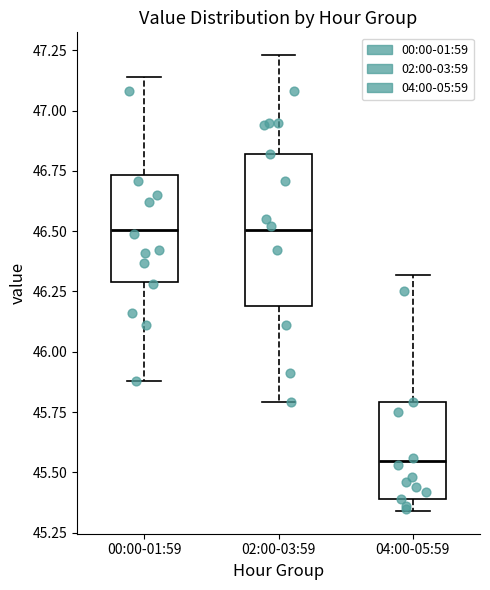

Reading left to right, transcribe this box plot: for each box, give where its median line is, the range the box spans, and where its two whiskers end, as read against the y-axis. The values are not printed on the chart, so give them approximately, as read against the axis.

00:00-01:59: median 46.50, box 46.30 to 46.75, whiskers 45.90 to 47.15
02:00-03:59: median 46.50, box 46.20 to 46.80, whiskers 45.80 to 47.25
04:00-05:59: median 45.55, box 45.40 to 45.80, whiskers 45.35 to 46.30